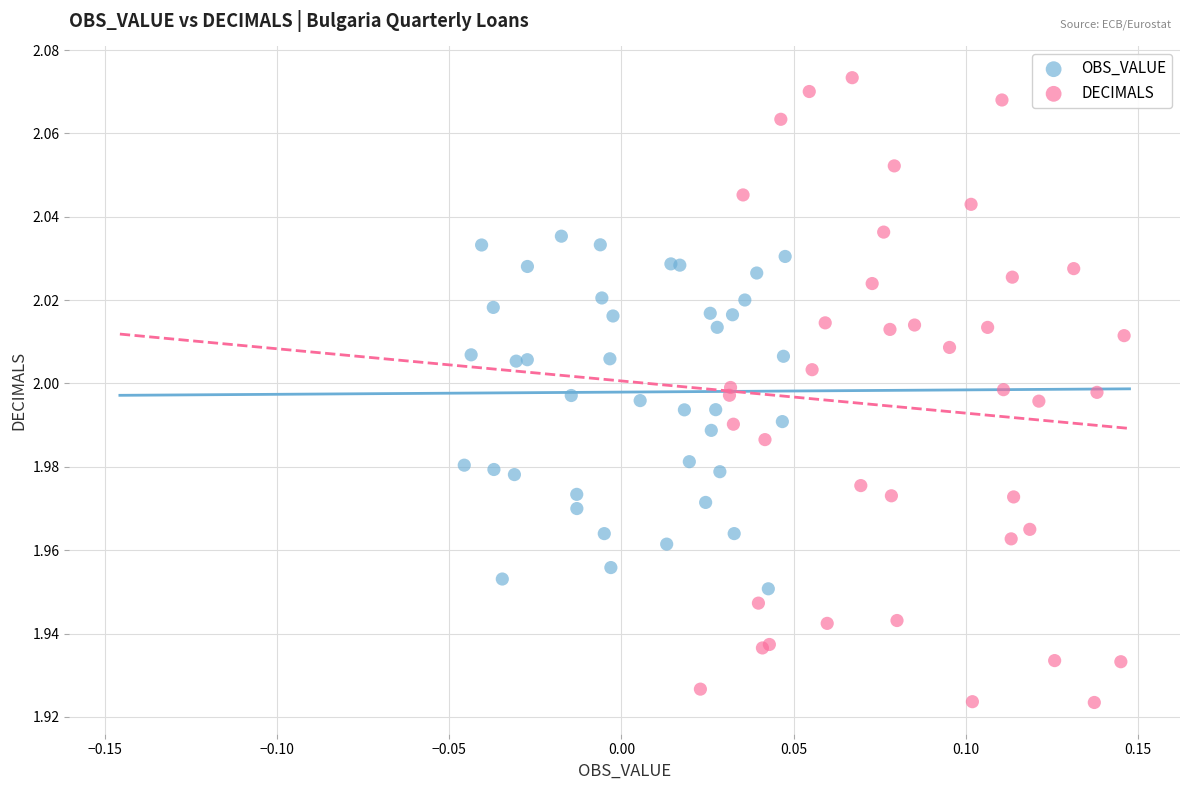

Which series has the largest Y range (max minus min)?

DECIMALS